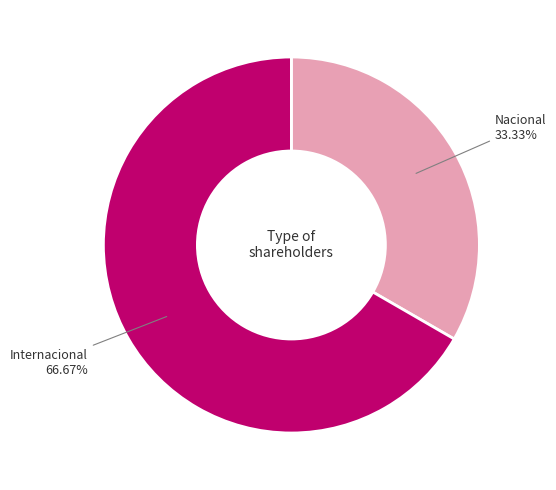

To the nearest percent, what is the combined percentage of Internacional and Nacional?

100%